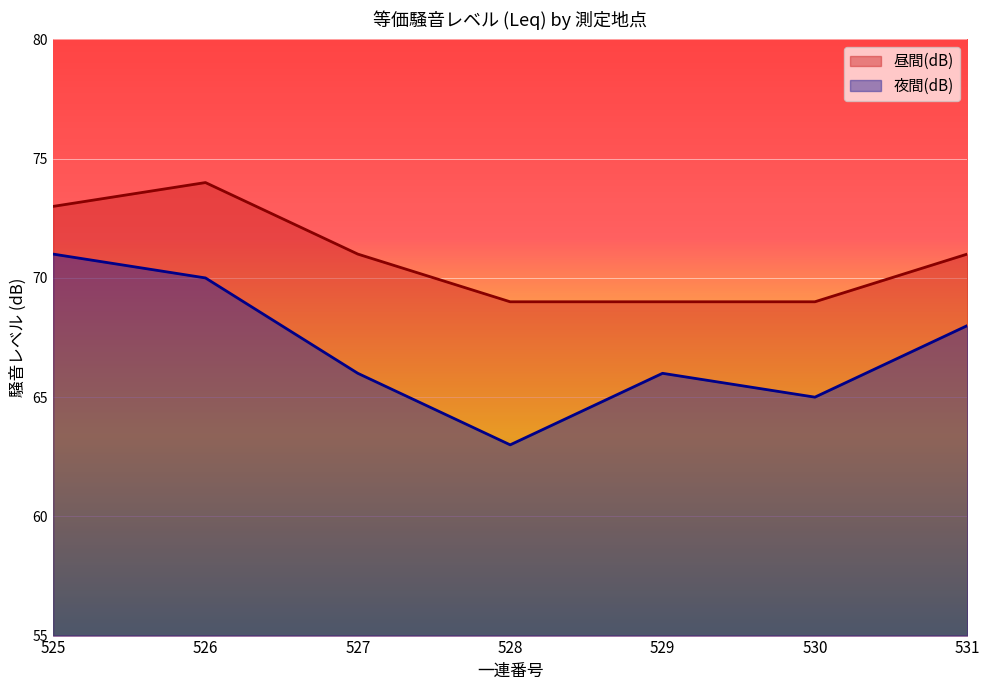

What is the greatest value displayed?

74